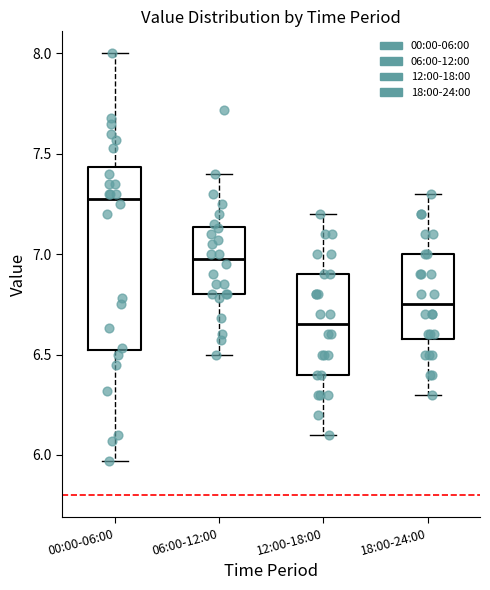

Reading left to right, read every box against the y-axis: the position of its median line, the range the box covers, and the ends of its whiskers. The values are not printed on the chart, so give them approximately, as read against the axis.

00:00-06:00: median 7.30, box 6.50 to 7.45, whiskers 5.95 to 8.00
06:00-12:00: median 7.00, box 6.80 to 7.15, whiskers 6.50 to 7.40
12:00-18:00: median 6.65, box 6.40 to 6.90, whiskers 6.10 to 7.20
18:00-24:00: median 6.75, box 6.60 to 7.00, whiskers 6.30 to 7.30